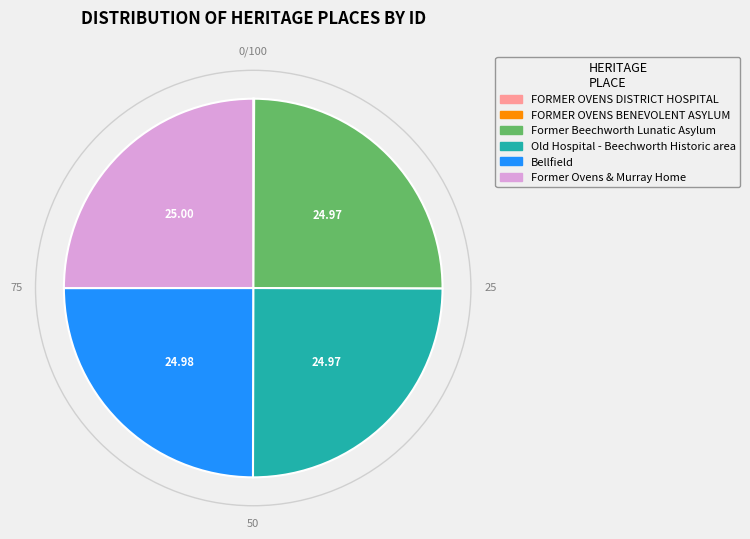

Does any single category account for the majority?

No